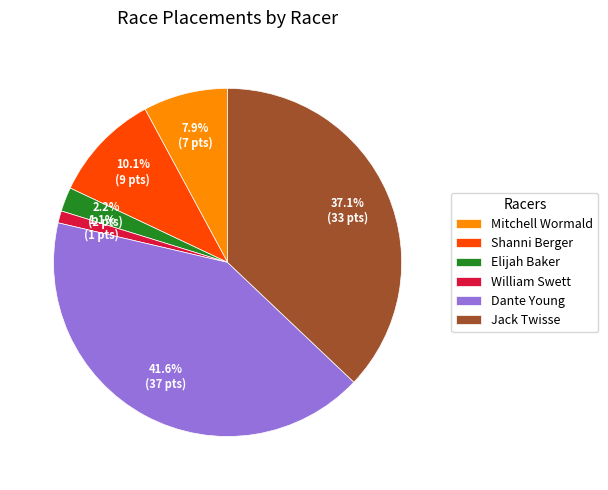

To the nearest percent, what is the difference between the Mitchell Wormald and Jack Twisse slice percentages?

29%